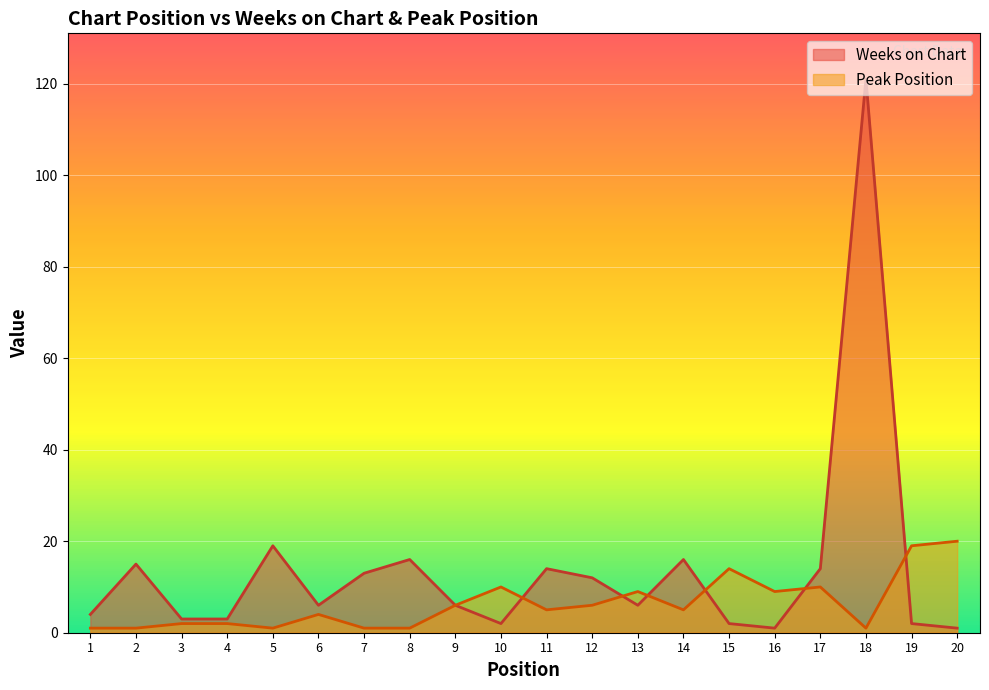

True or false: Peak Position has more than 0 points higher than both neighbors.

True